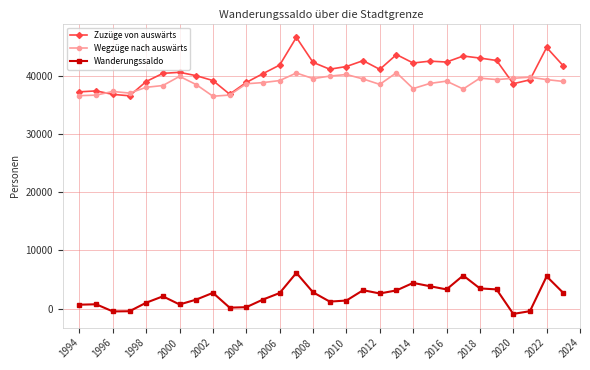

What is the maximum value shown in the chart?

46551